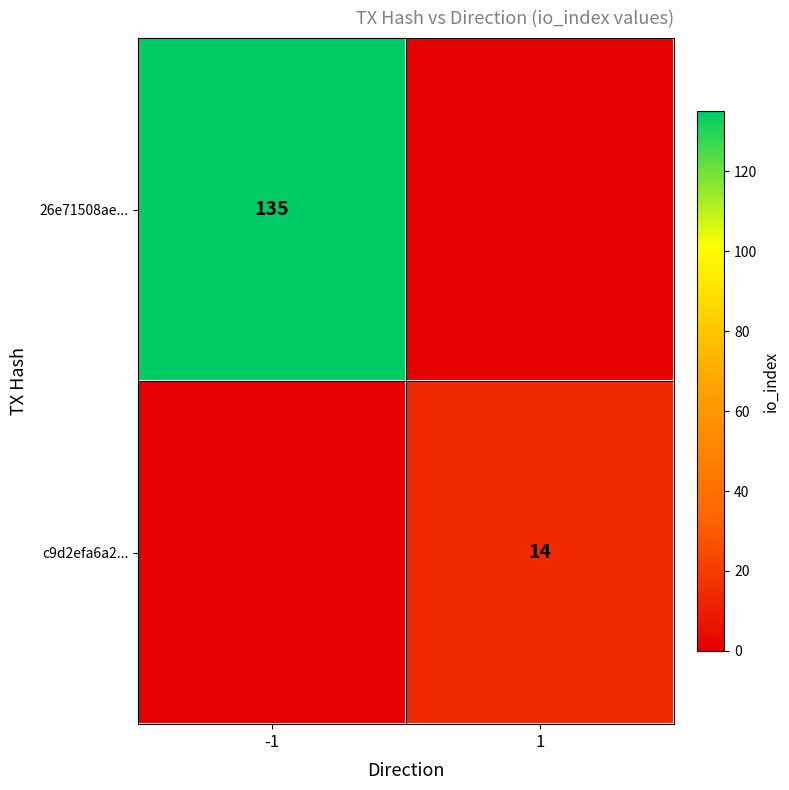

The 26e71508ae... series shows 135 at -1. True or false?

True